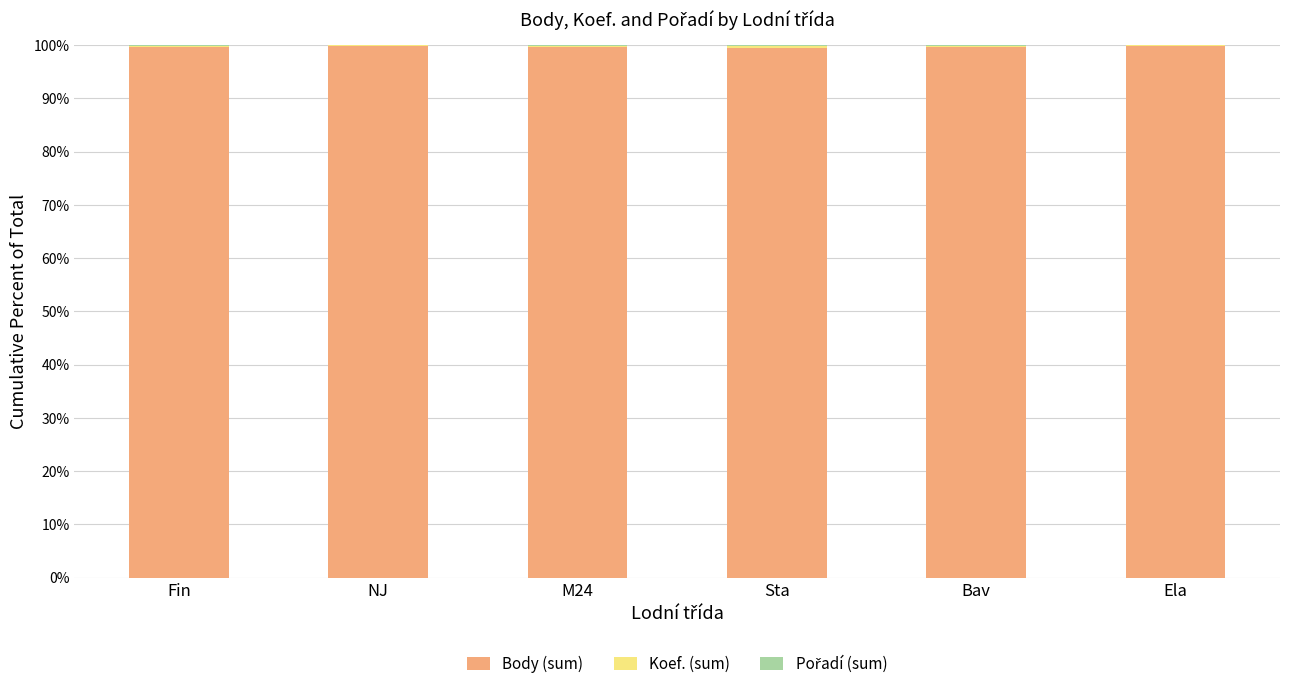

The Body (sum) series shows 99.7 at Fin. True or false?

True